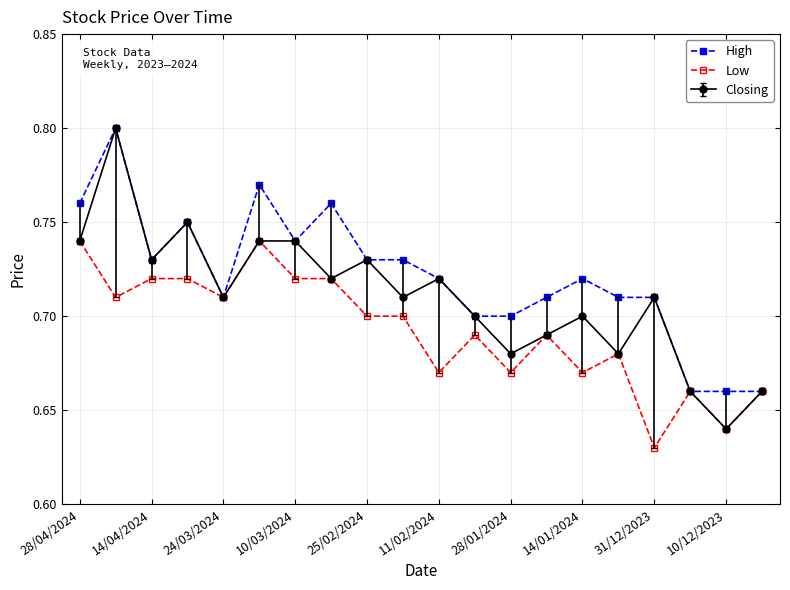

Count the number of data series in this chart.

3